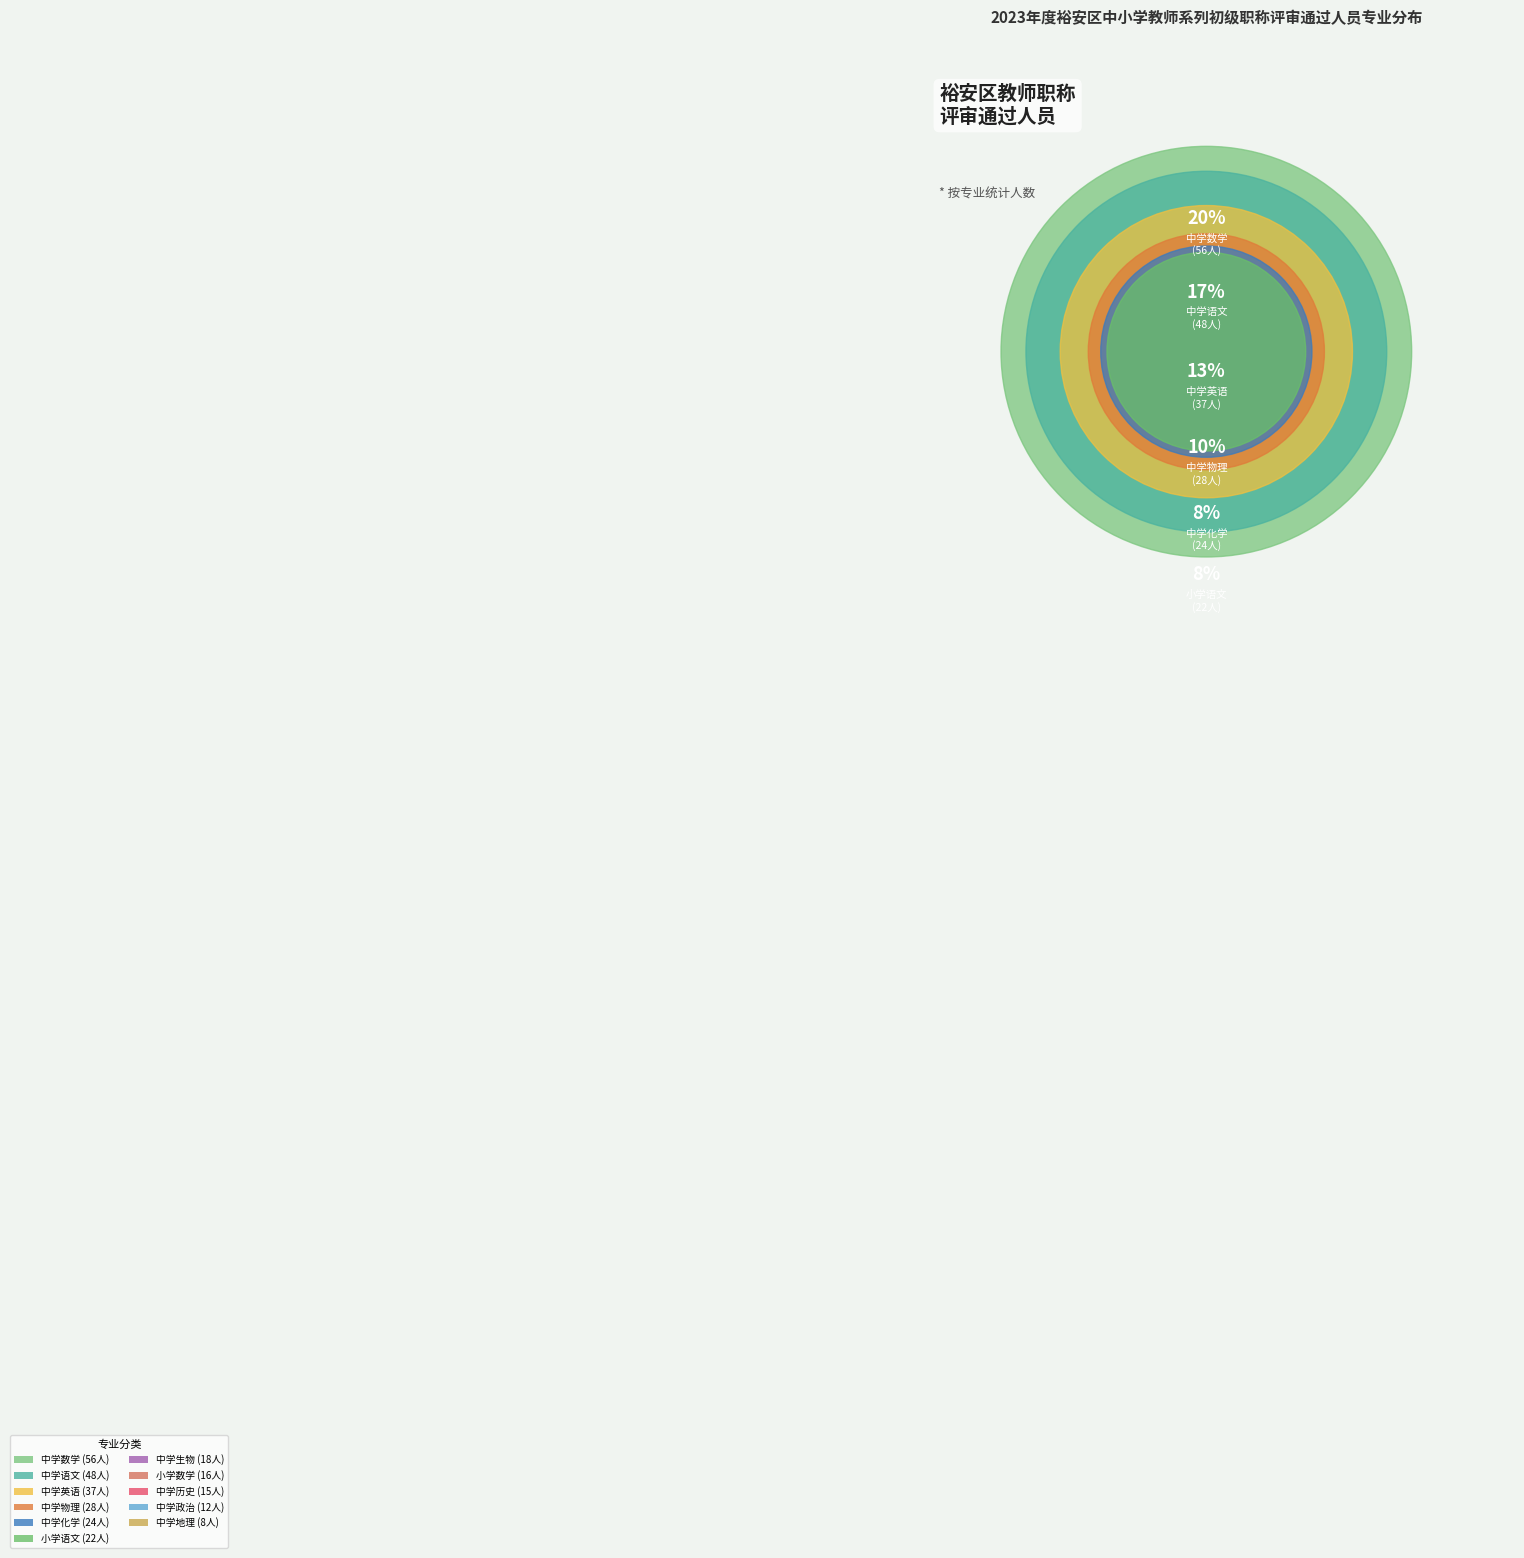

What is the largest slice in the pie chart?

中学数学